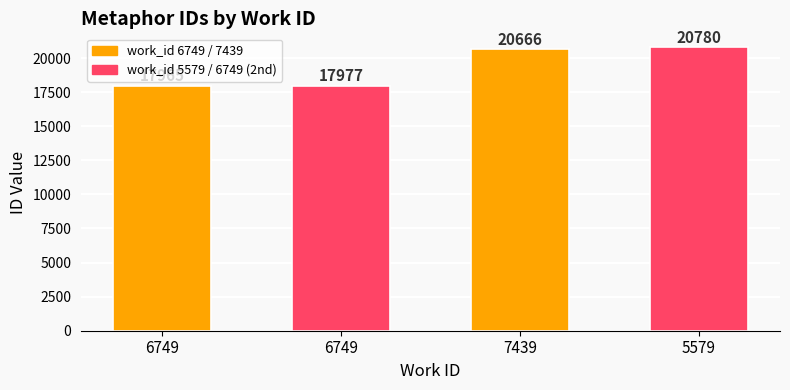

At which label does the data first exceed 20666?

5579